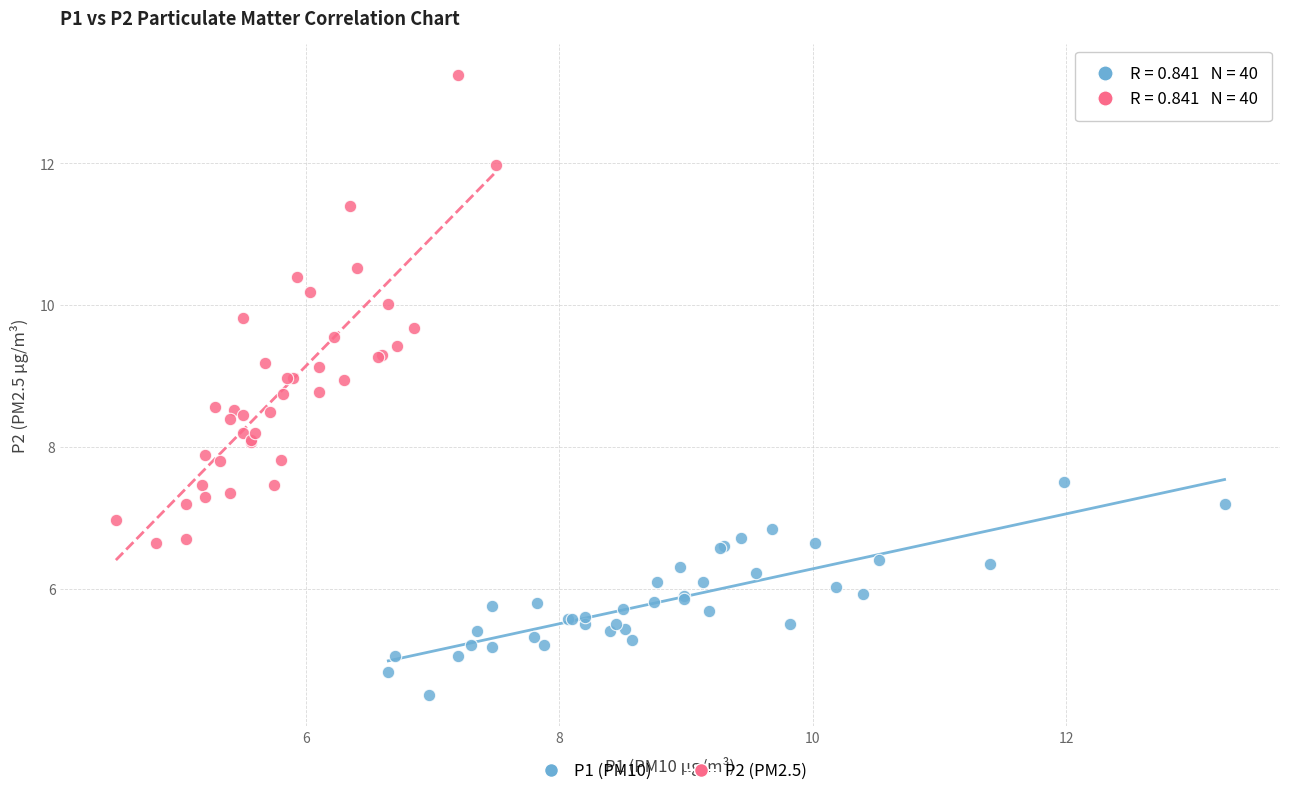

Which series has the widest spread of Y values?

P2 (PM2.5)